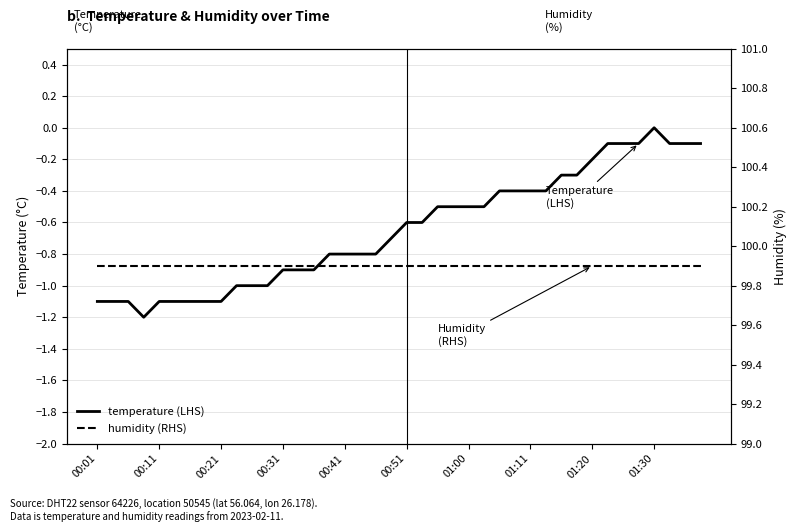

Which series has the largest total across all categories?

humidity (RHS)